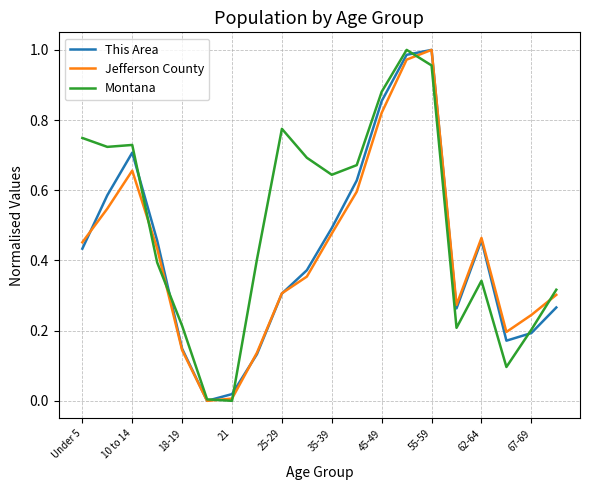

Does the chart have visible grid lines?

Yes